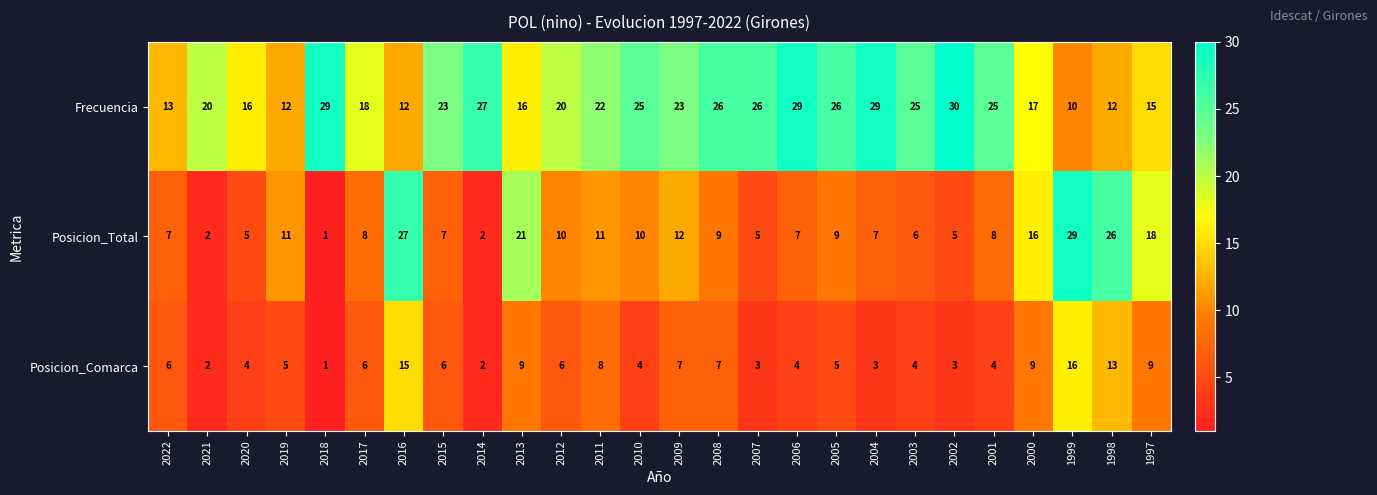

How many series are shown in this chart?

3